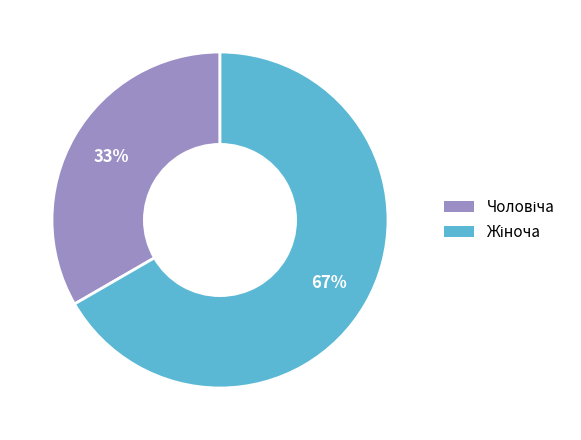

Count the number of slices in the pie.

2